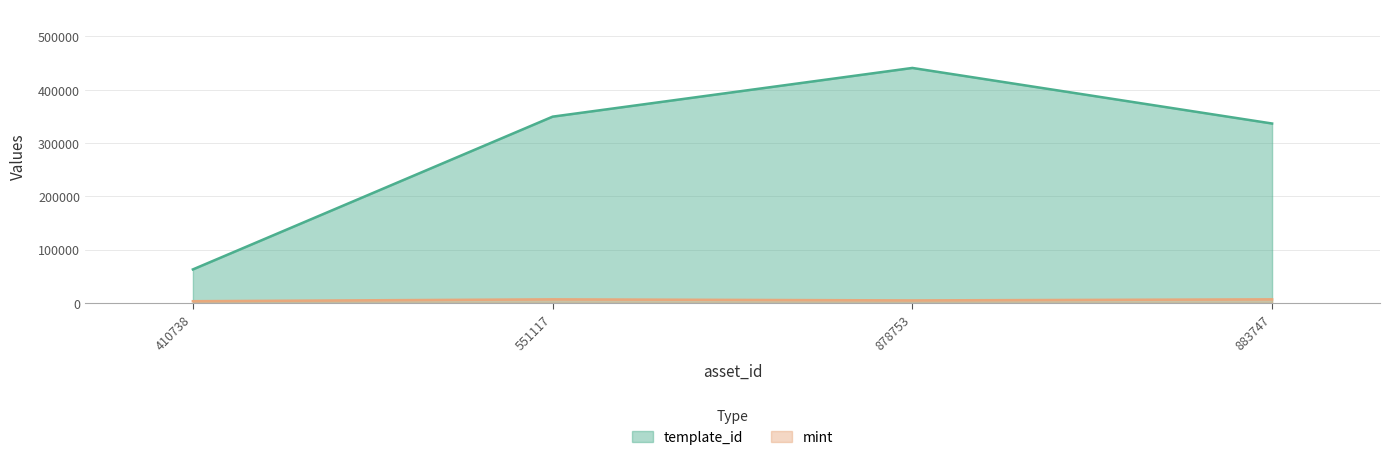

What is the sum of all template_id values?

1190026